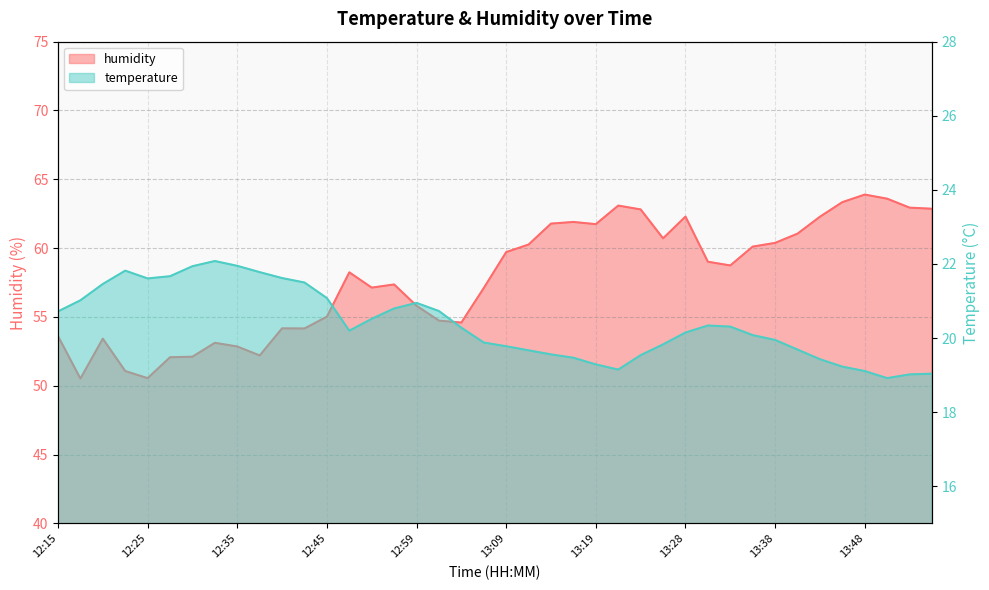

What are all the series names shown in the legend?

temperature, humidity